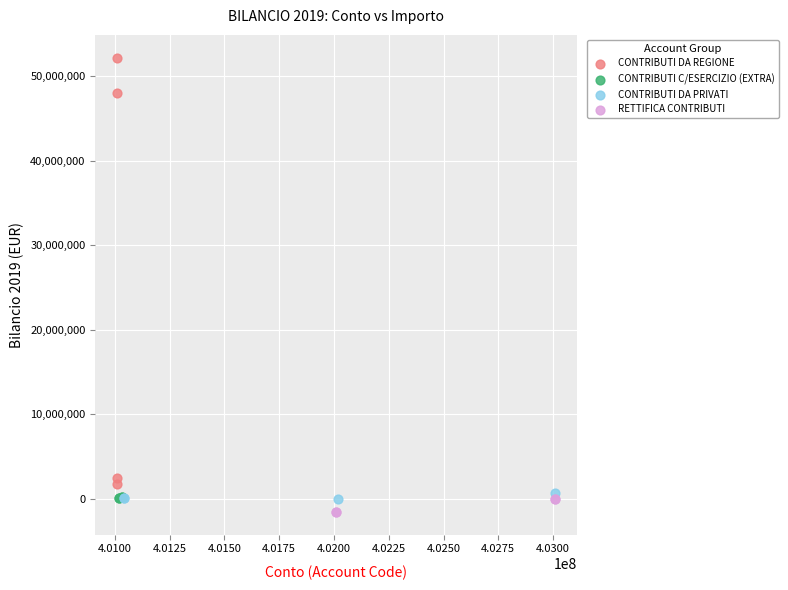

Which series reaches the maximum Y coordinate?

CONTRIBUTI DA REGIONE